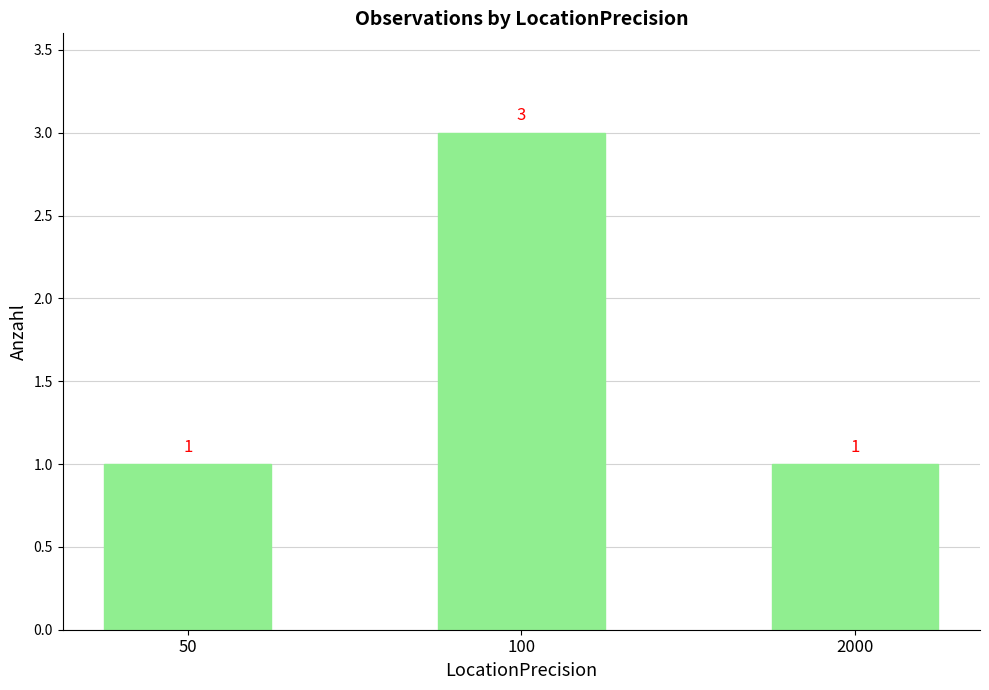

What is the value of the 1st bar from the left?

1